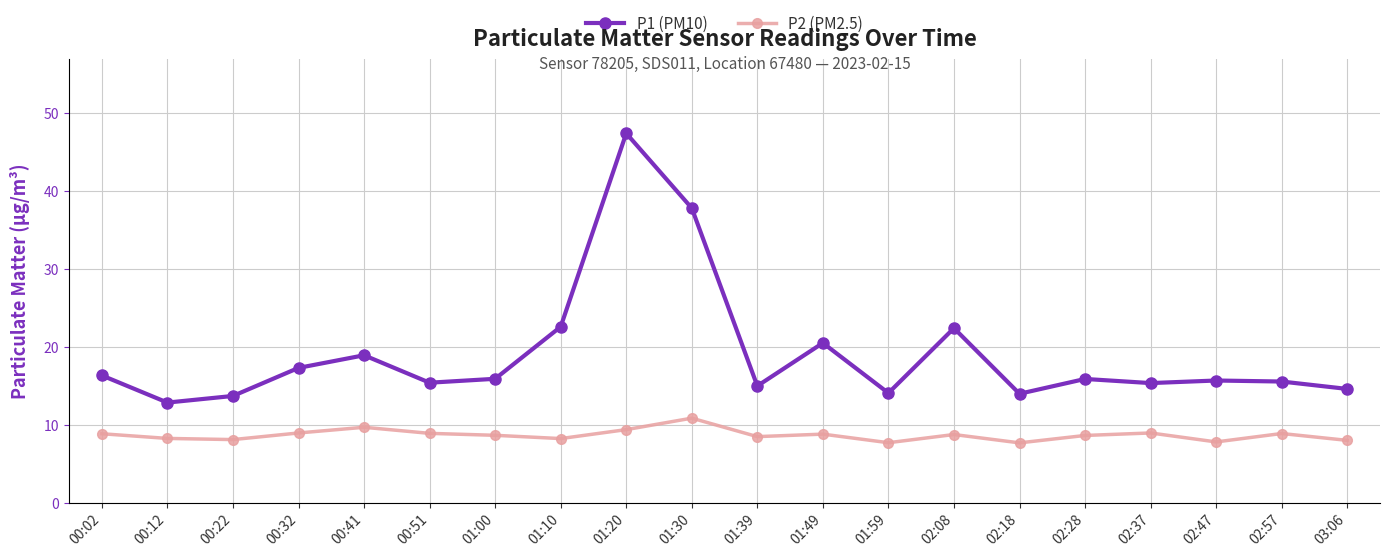

True or false: P2 (PM2.5) and P1 (PM10) cross at least once.

False